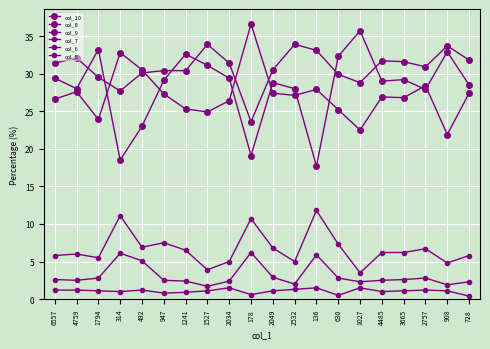

Does the chart have visible grid lines?

Yes